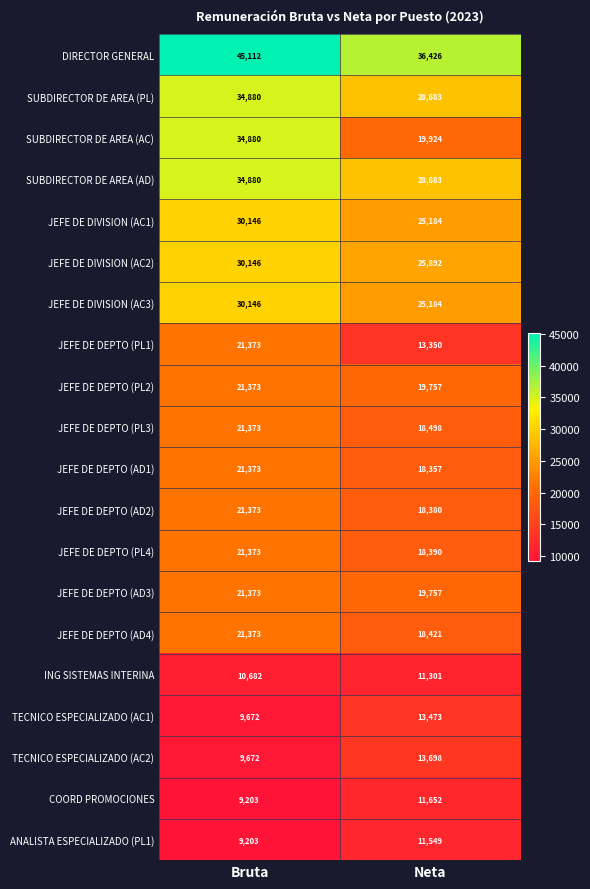

Read the JEFE DE DIVISION (AC1) value at Bruta.

30146